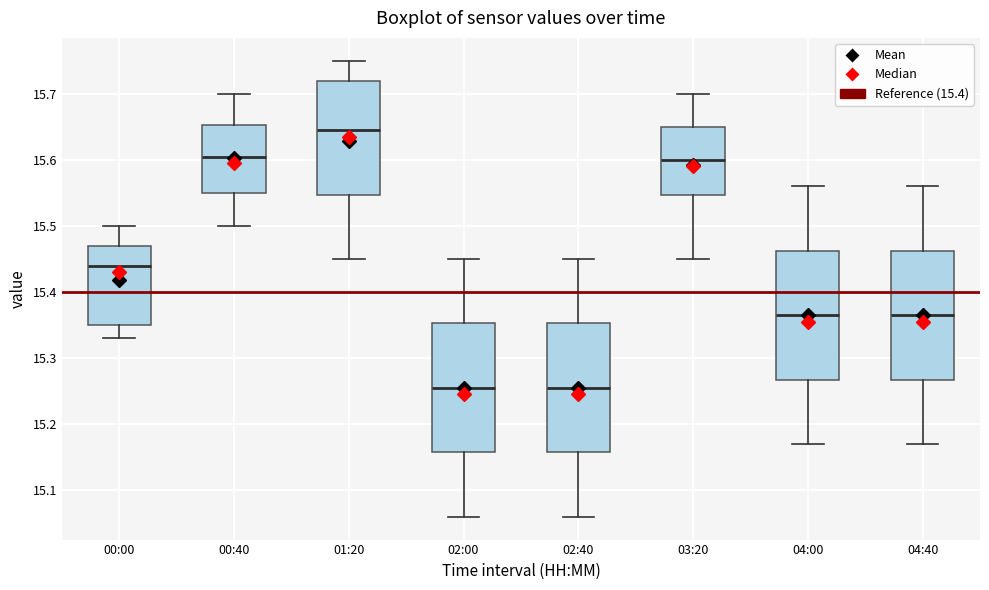

Which box has the highest median line?

01:20